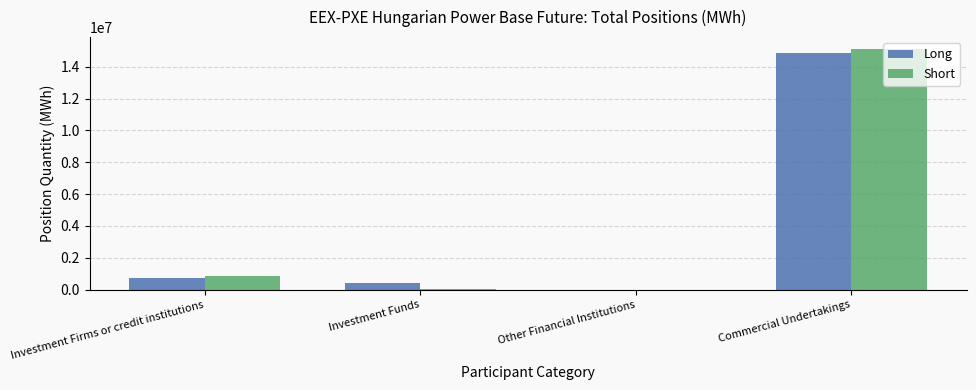

Is the value of Short at Other Financial Institutions greater than the value of Long at Commercial Undertakings?

No